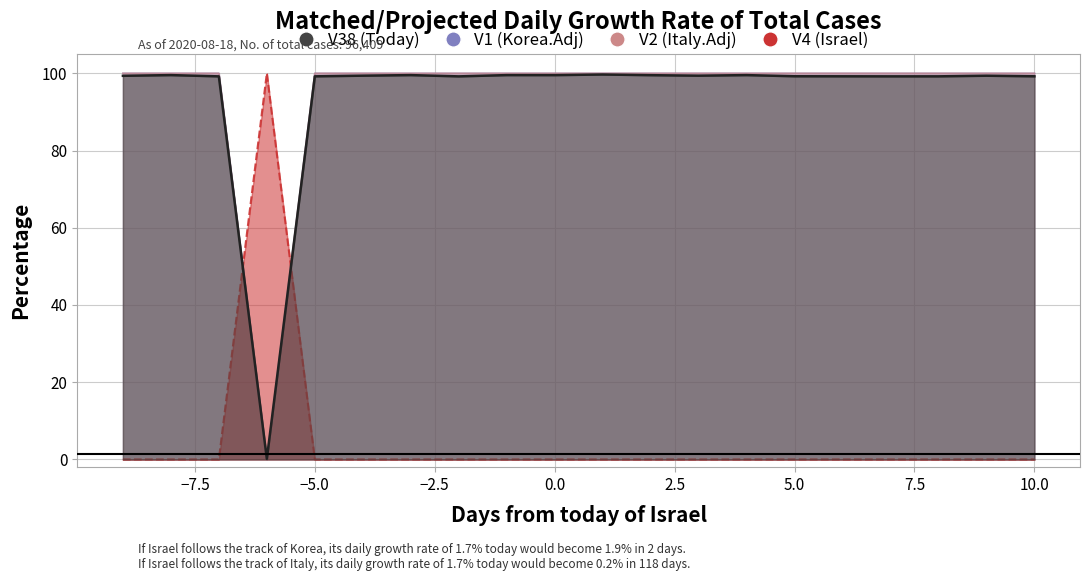

Is it true that V38 equals 31.8 at 12?

False